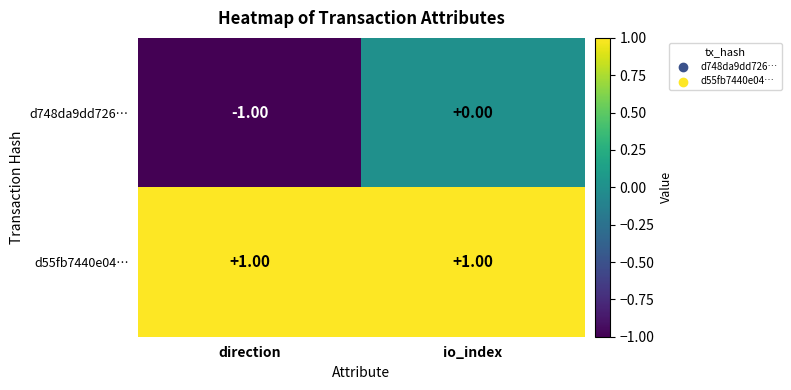

Which series has the largest total across all categories?

d55fb7440e04…